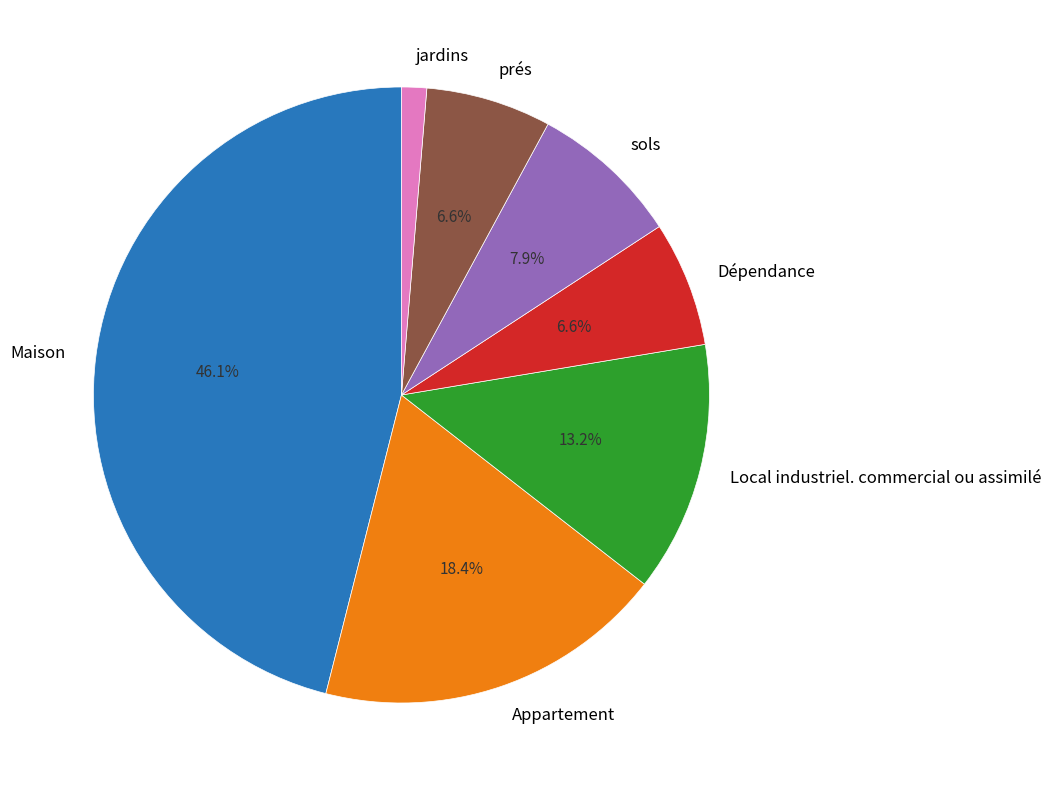

Which has a higher value, sols or Appartement?

Appartement